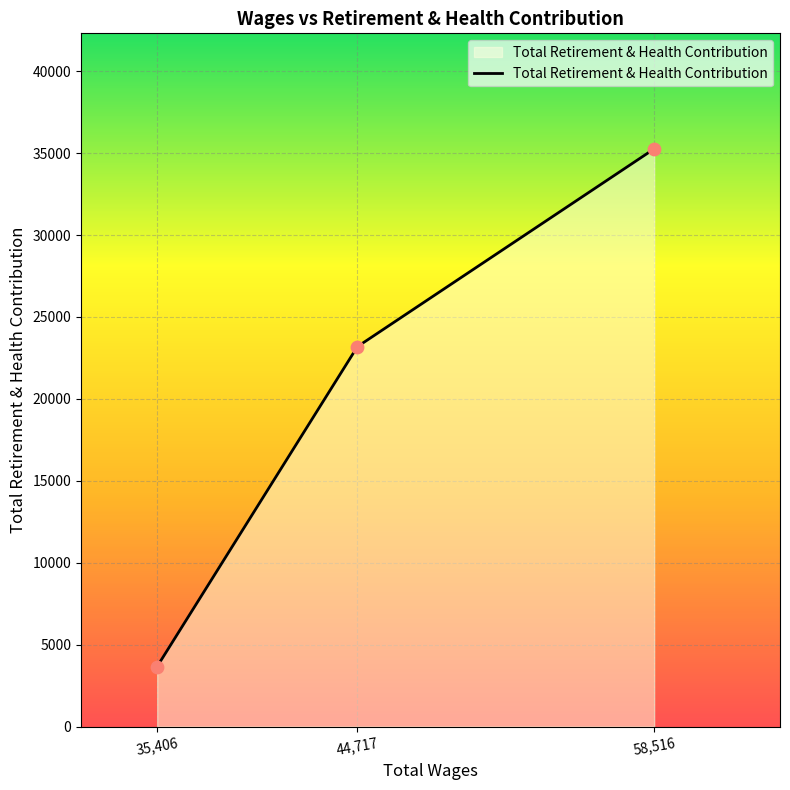

Which has a higher value, 35,406 or 44,717?

44,717